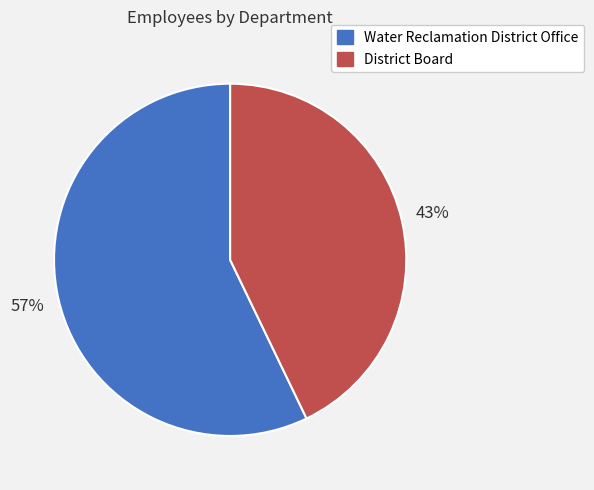

What is the ratio of the value at Water Reclamation District Office to the value at District Board?

1.3